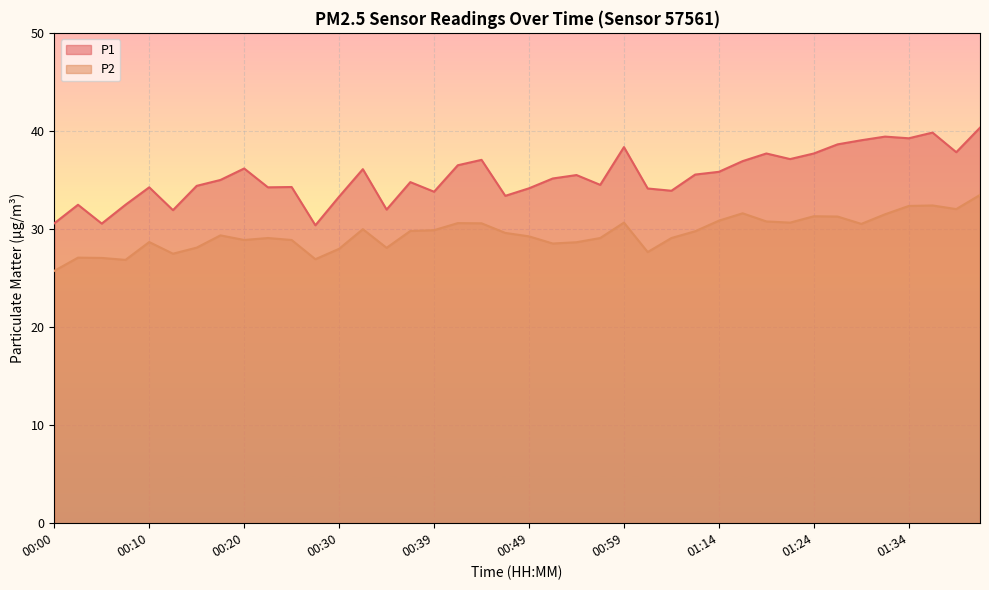

Which series has the largest total across all categories?

P1